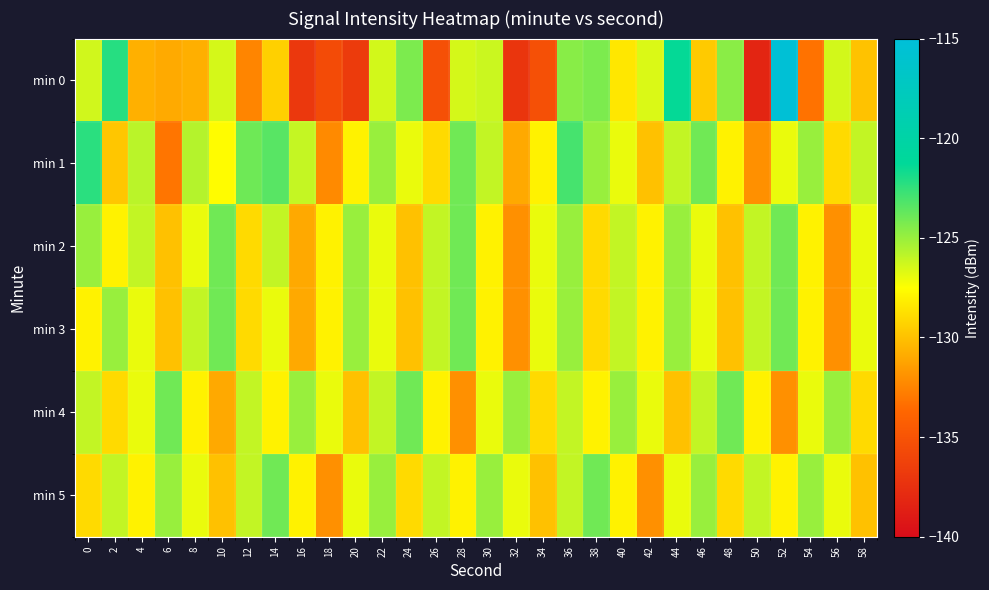

Which has a higher value, 22 or 4?

22